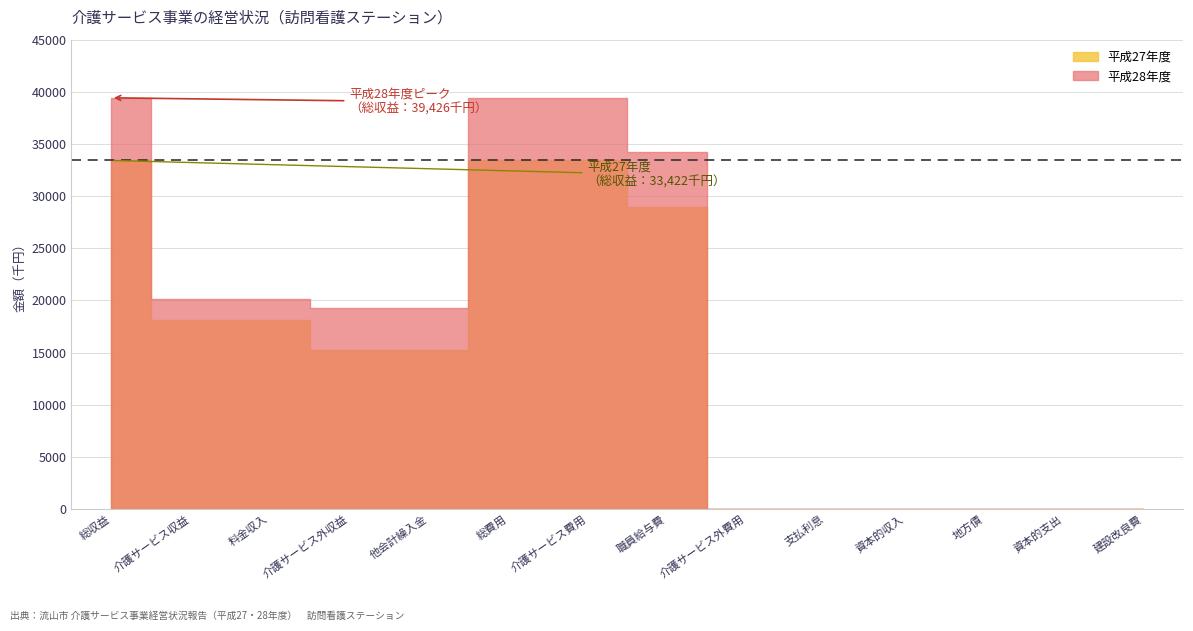

Between 介護サービス外収益 and 支払利息, which is larger?

介護サービス外収益